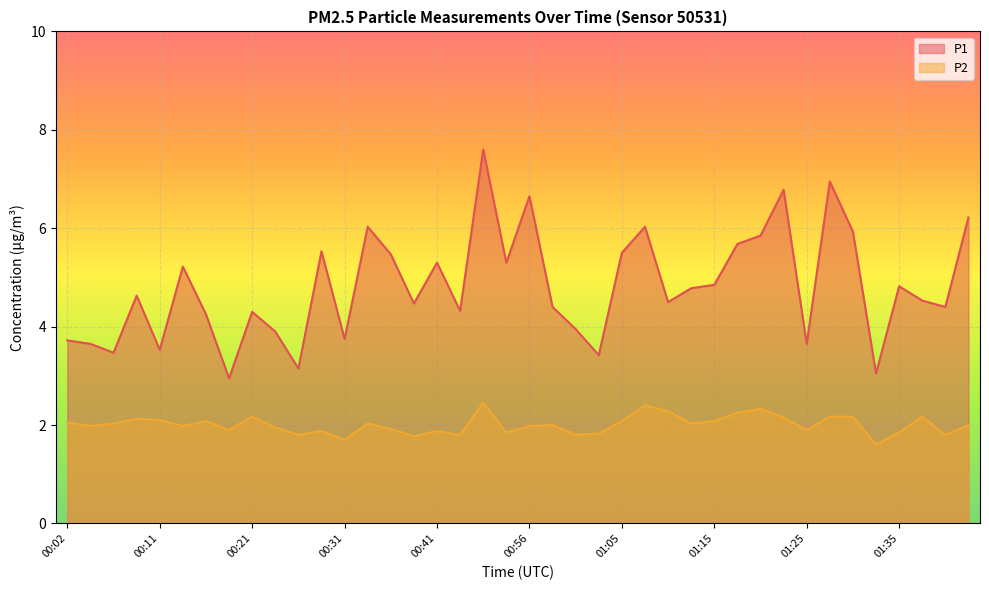

Between 01:08 and 00:26, which is larger?

01:08